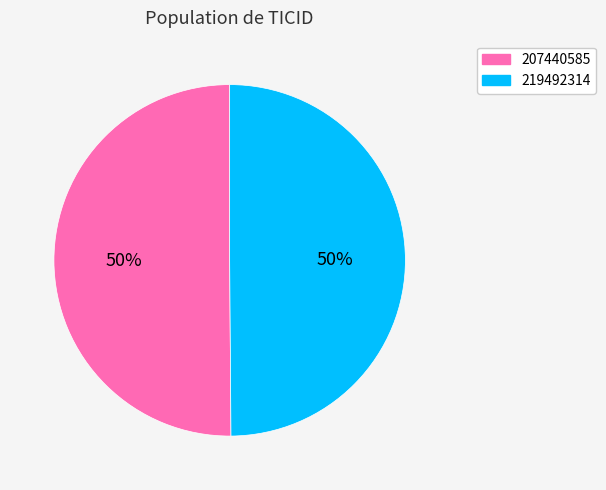

To the nearest percent, what is the combined percentage of 207440585 and 219492314?

100%